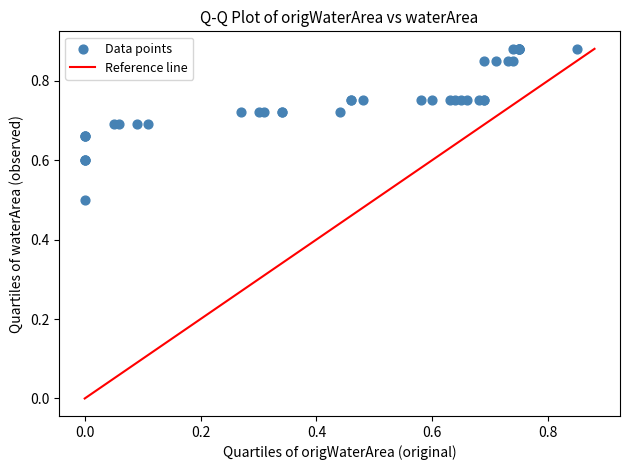

What Y value in the scatter plot is closest to 0?

0.5